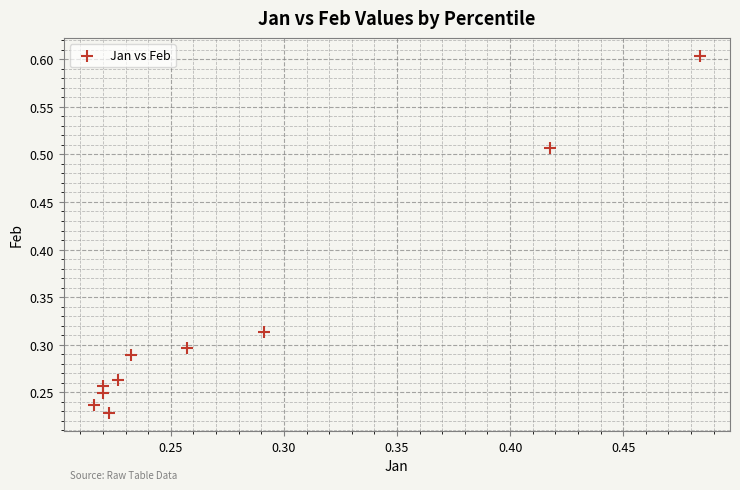

What is the range of Y values (max minus min)?

0.4